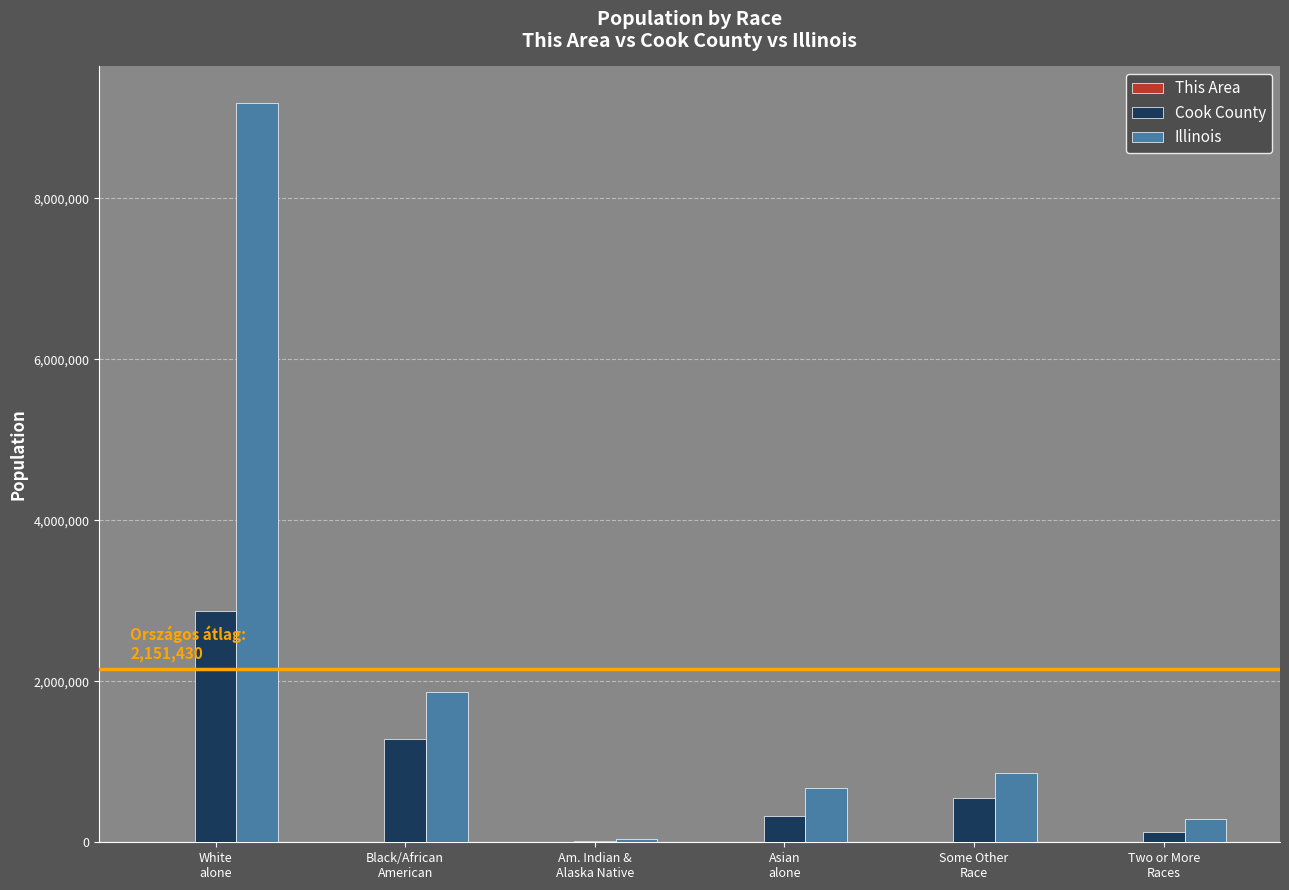

Which series has the largest total across all categories?

Illinois